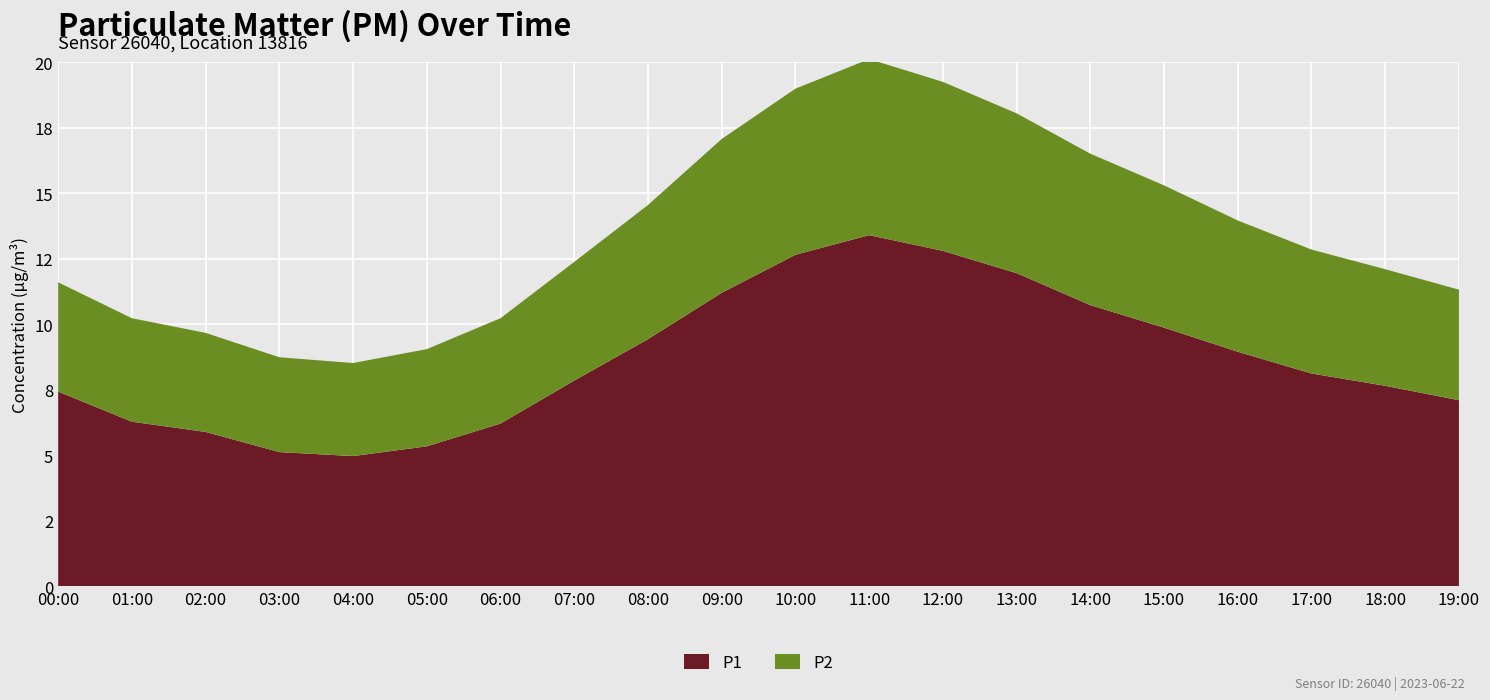

Reading left to right, what are all the values shown in this chart?

P1: 7.4	6.3	5.9	5.1	5.0	5.3	6.2	7.8	9.4	11.2	12.7	13.4	12.8	11.9	10.7	9.9	8.9	8.1	7.7	7.1
P2: 4.2	4.0	3.8	3.6	3.5	3.7	4.0	4.5	5.1	5.9	6.3	6.7	6.5	6.1	5.8	5.4	5.0	4.7	4.5	4.2